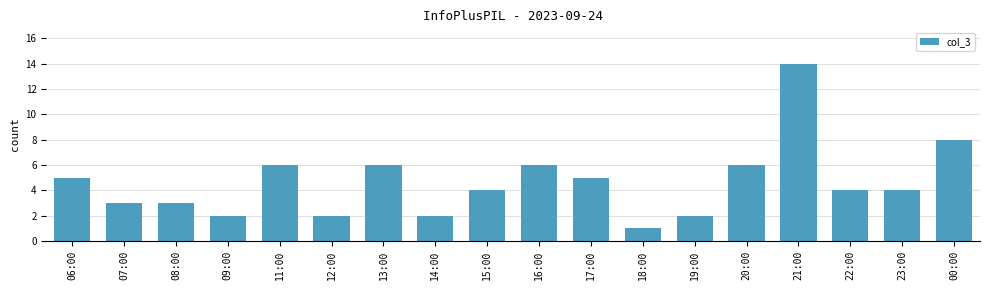

What is the label of the 13th bar from the right?

12:00